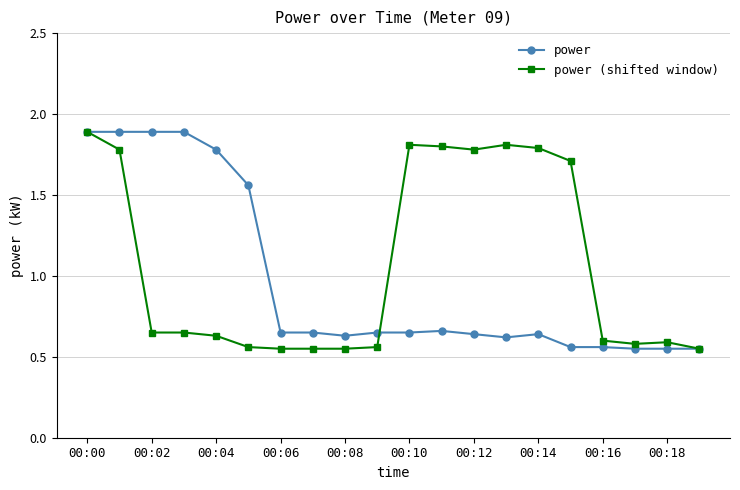

At how many categories does at least one series exceed 1?

12